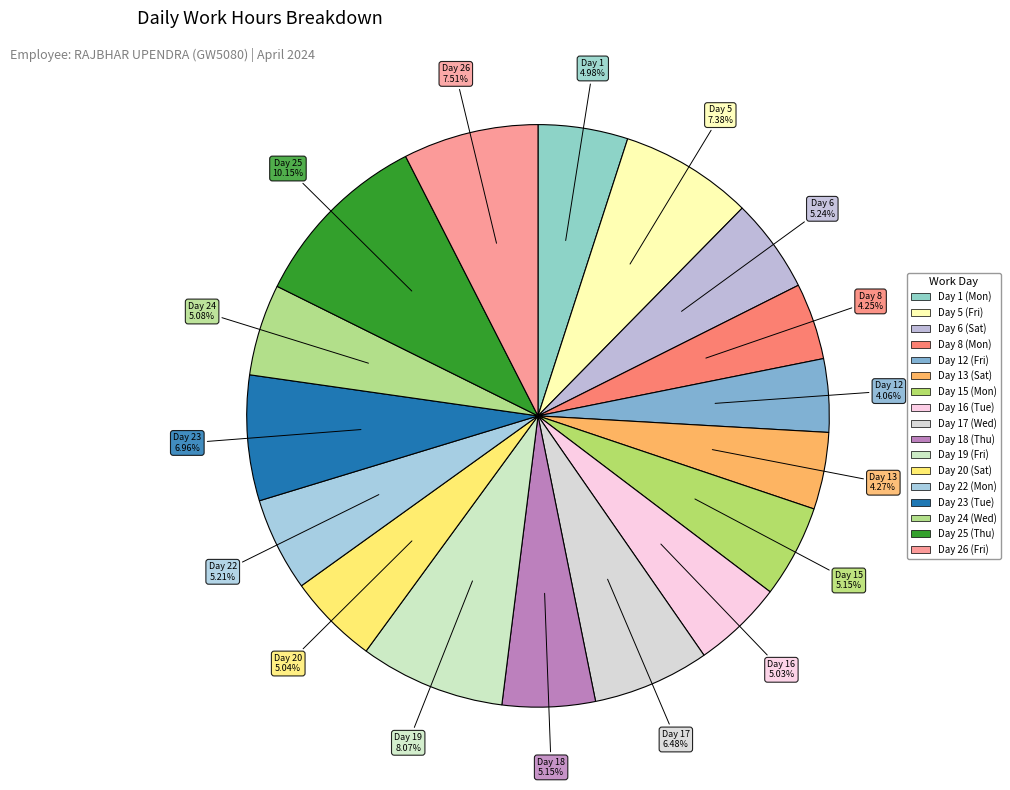

Is the sum of Day 26 (Fri) and Day 17 (Wed) greater than half?

No